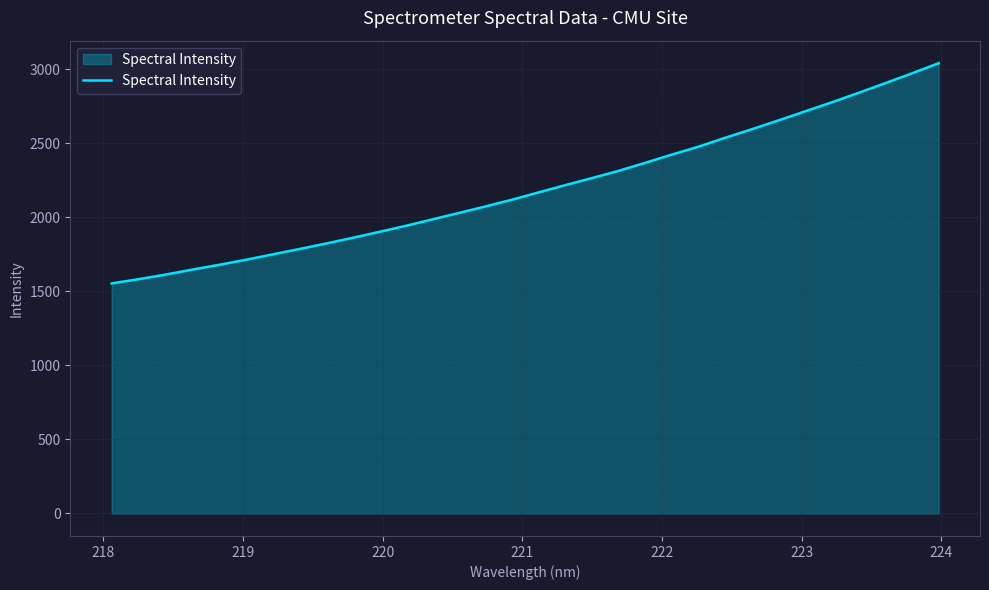

What is the difference between the maximum and minimum values?

1487.1